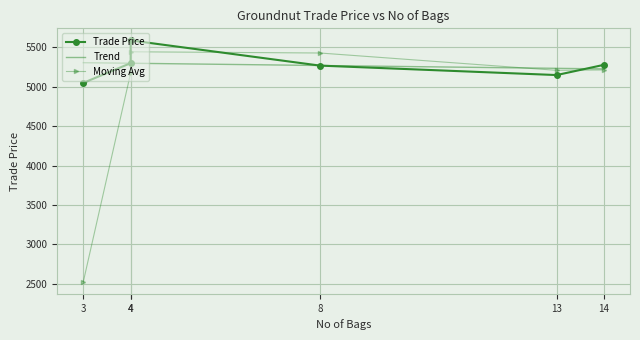

What is the difference between the second highest and minimum values in the Trade Price series?

250.0